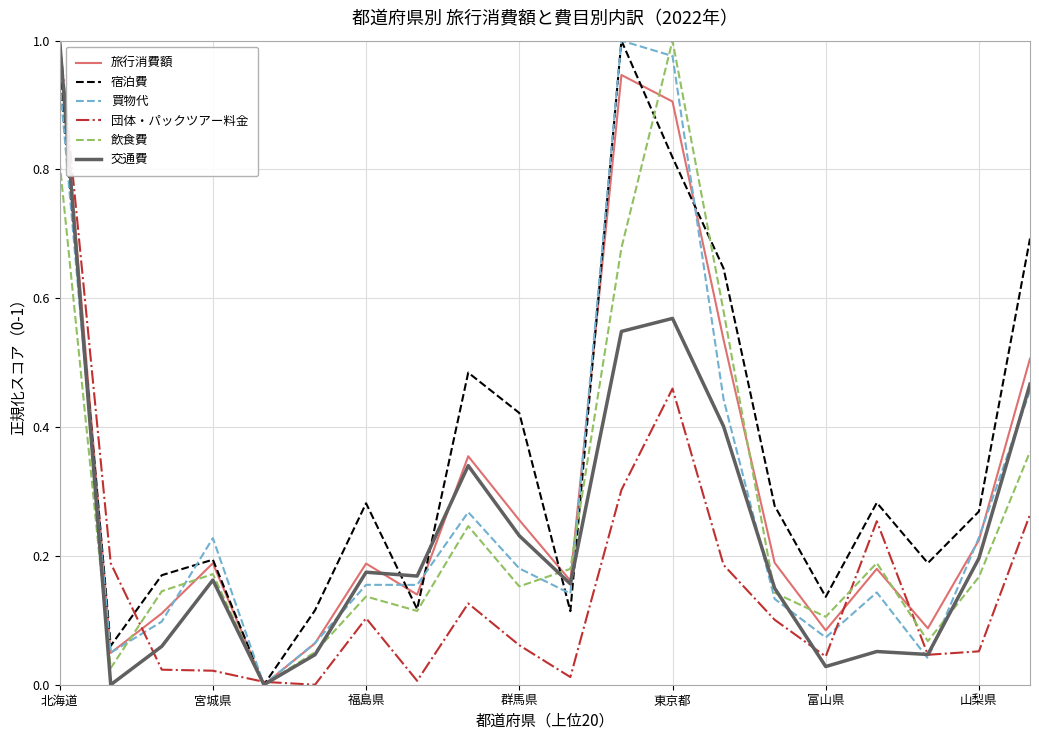

After their last crossing, which series has the higher values: 団体・パックツアー料金 or 旅行消費額?

旅行消費額